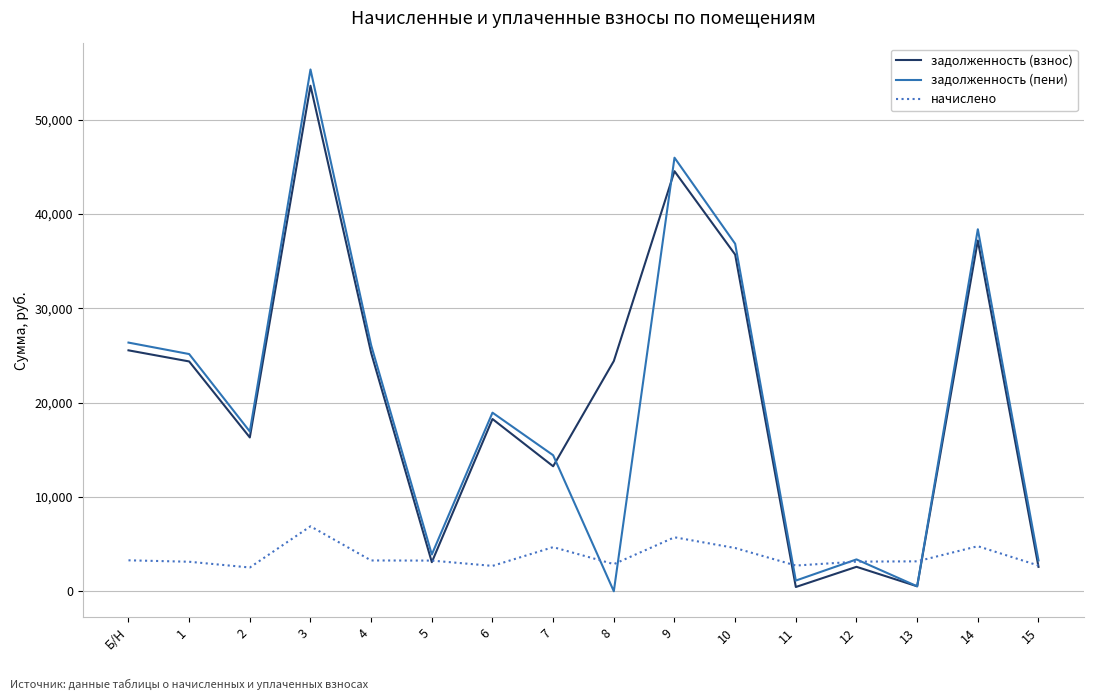

What is the highest value of the начислено series?

6890.9